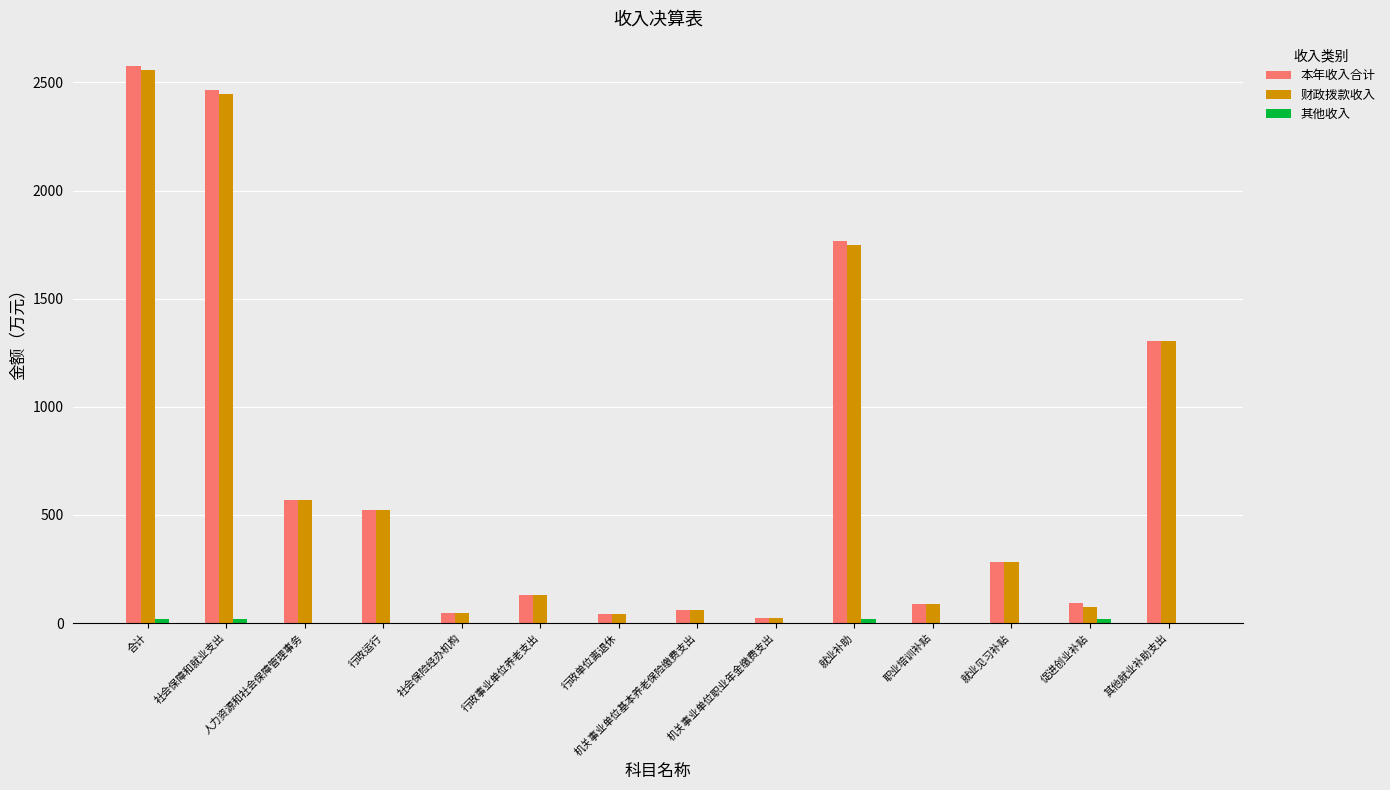

Between 社会保障和就业支出 and 行政运行, which series saw the biggest shift?

本年收入合计